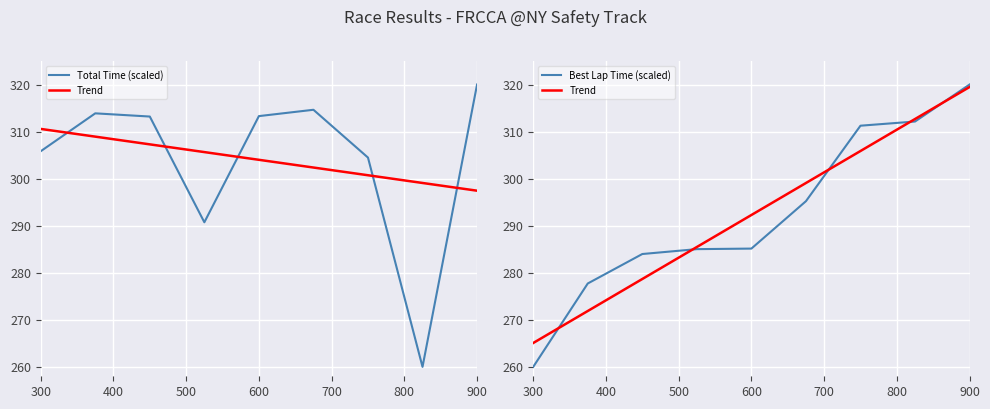

True or false: Best Lap Time (scaled) and Total Time (scaled) intersect in this chart.

True